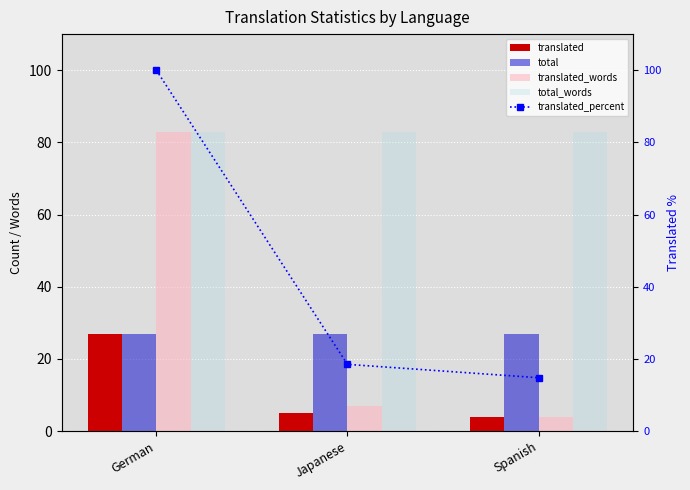

Rank the series at Japanese from highest to lowest value.

total_words, total, translated_percent, translated_words, translated